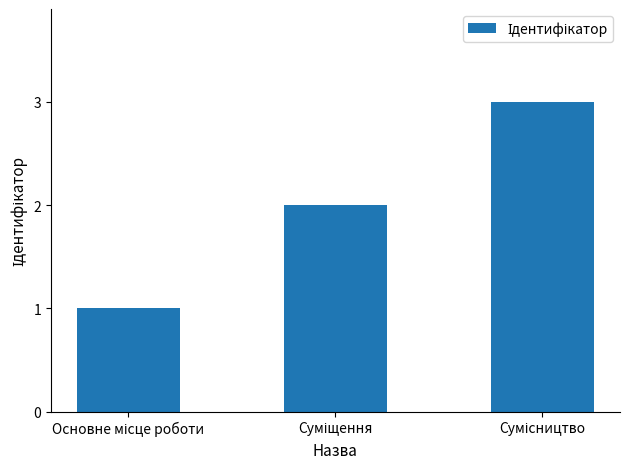

How many distinct data groups are displayed?

1